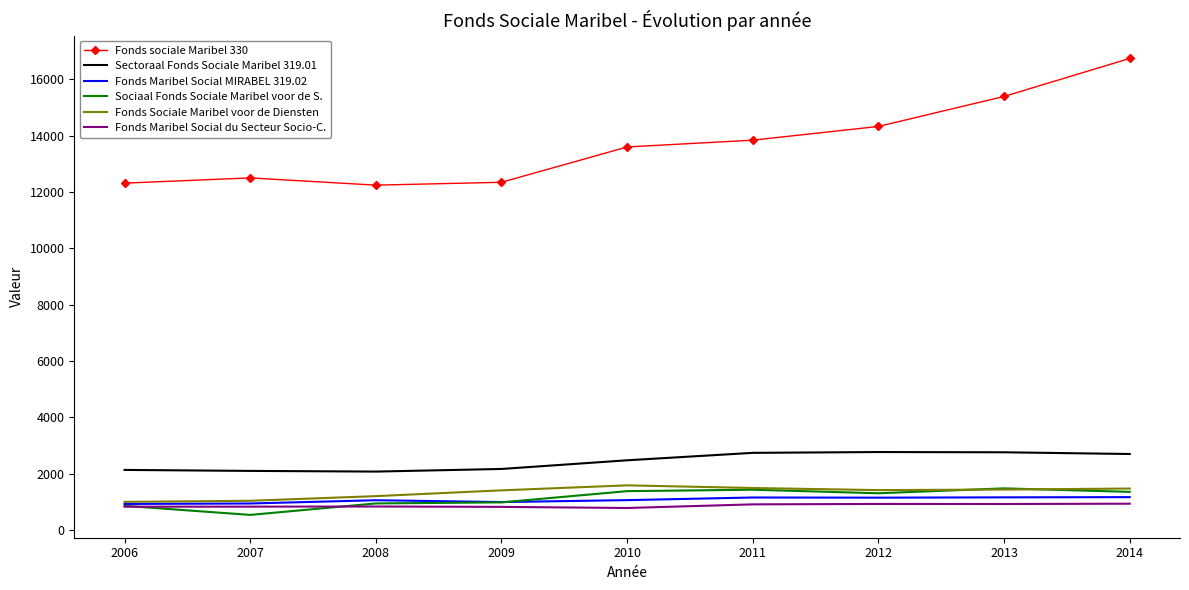

Which series has the widest spread of values?

Fonds sociale Maribel 330